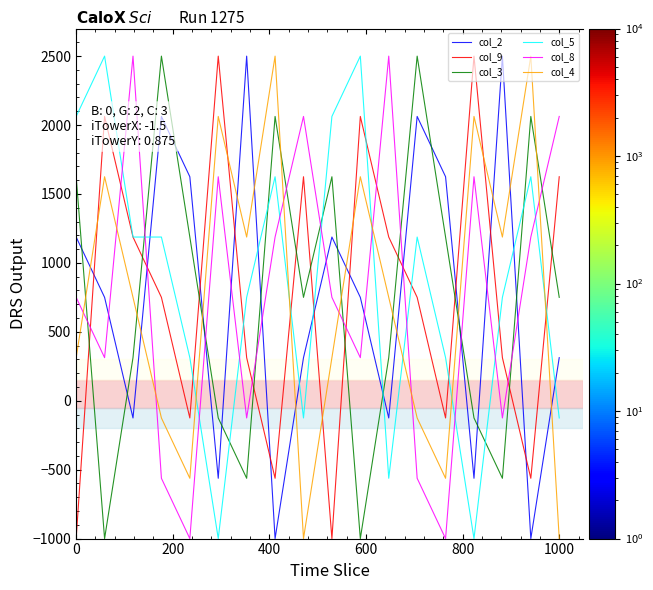

At how many categories does at least one series exceed 1705?

16